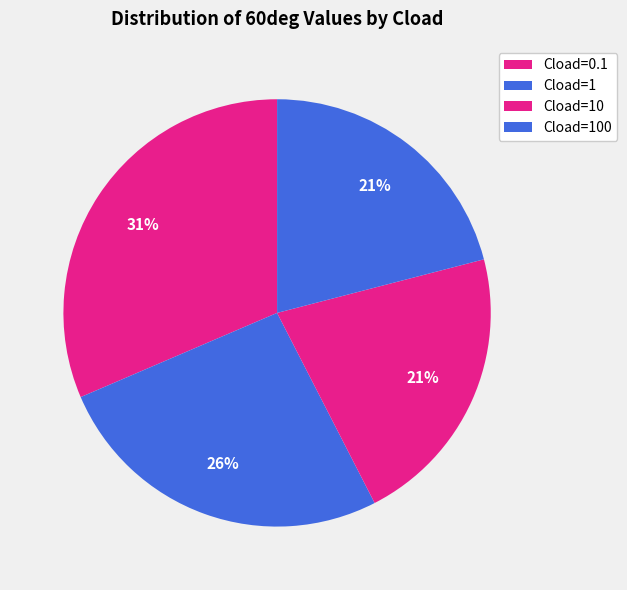

How many segments does this pie chart have?

4